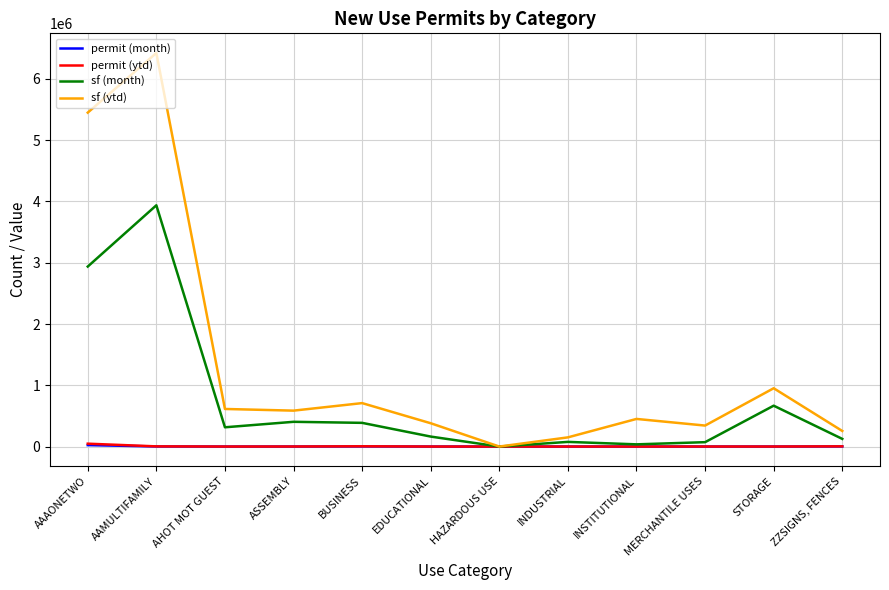

What position from the right is MERCHANTILE USES?

3